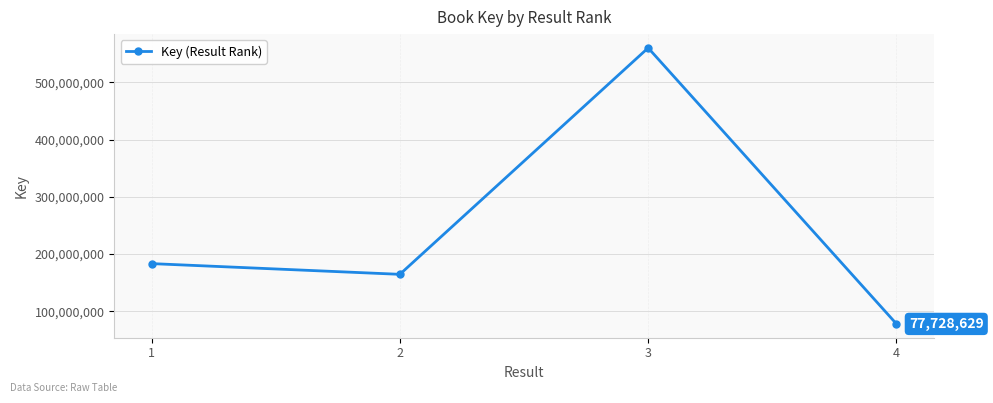

What is the sum of the values at 2 and 4?

242155287